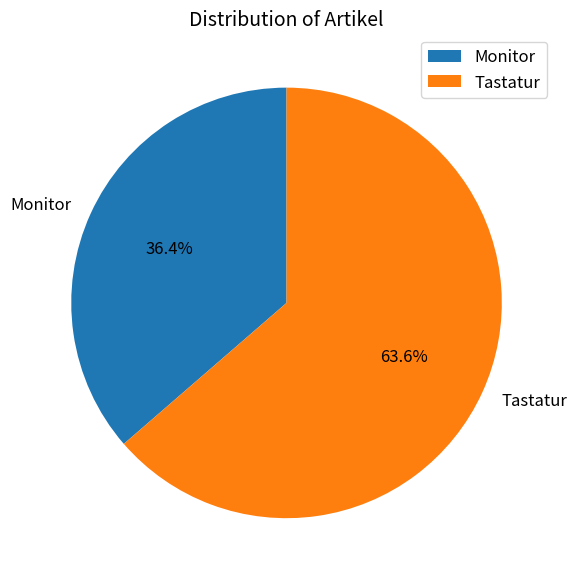

Is it true that Monitor is 43% of the pie?

False